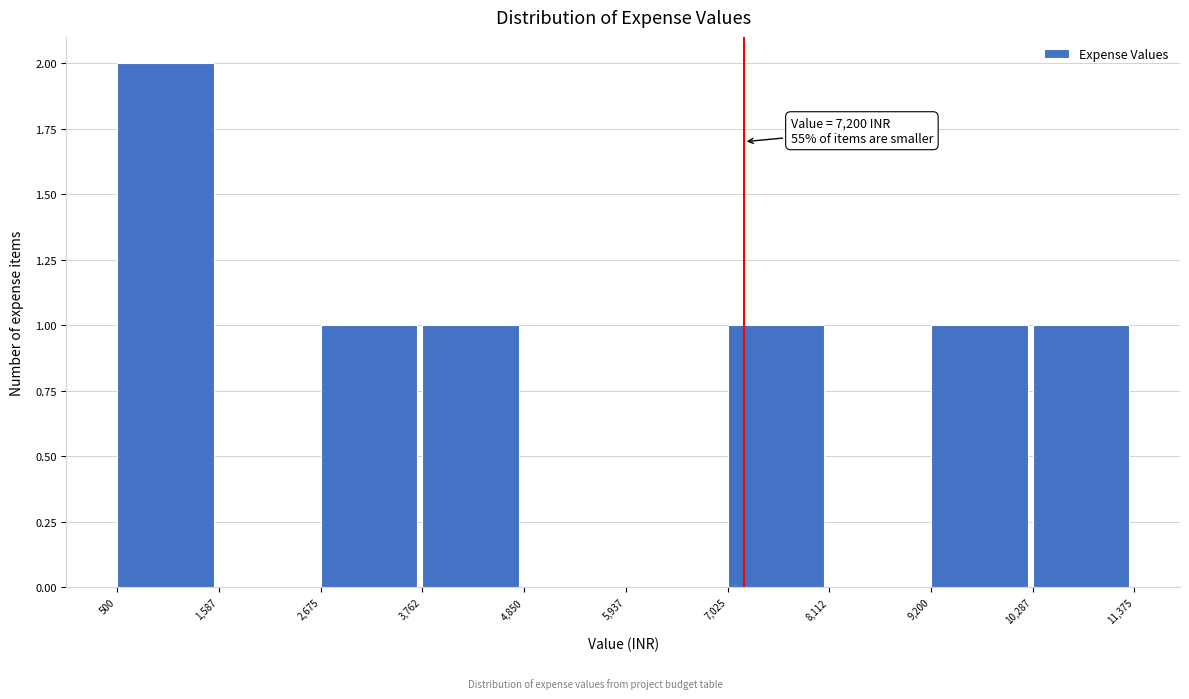

Over which range of the x-axis is the bar tallest?

500 to 1,587